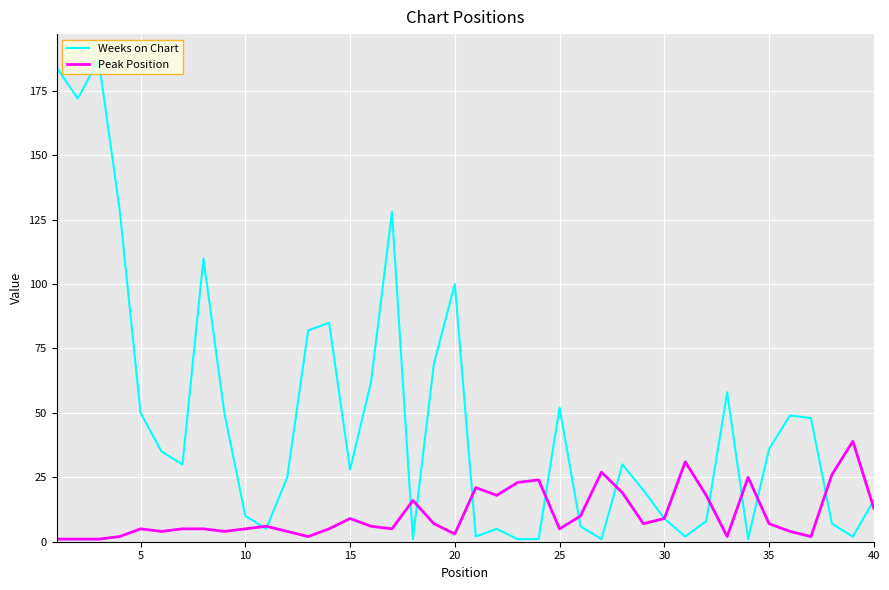

Which series has the largest total across all categories?

Weeks on Chart